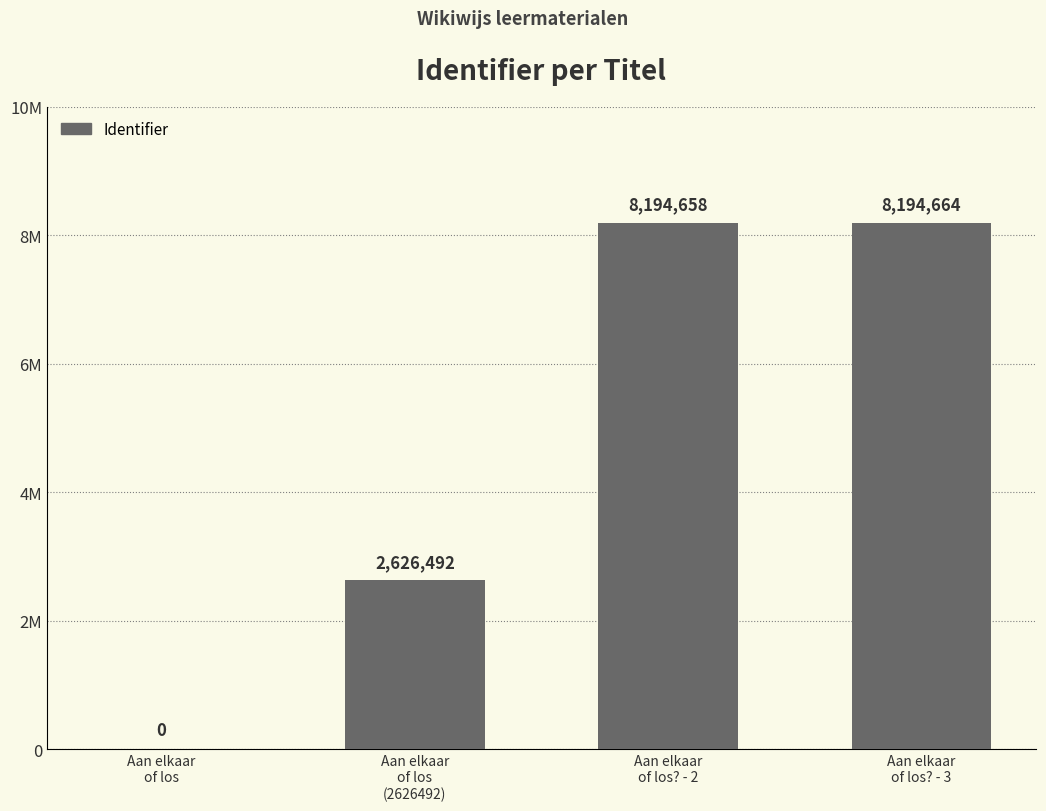

Are the bars horizontal?

No